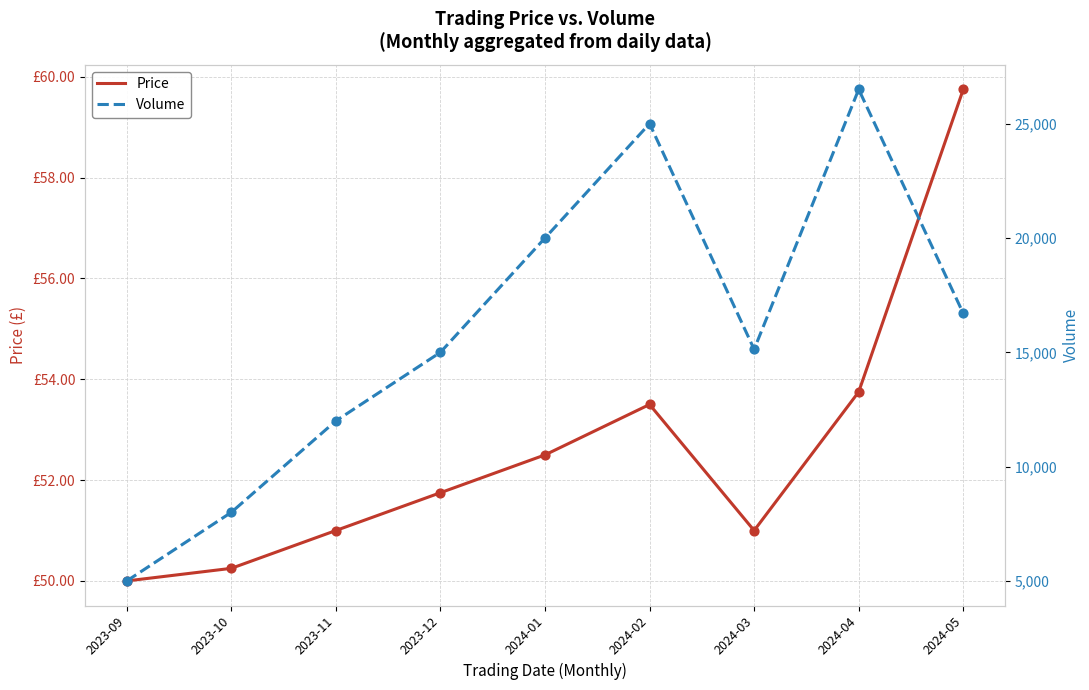

Which series reaches the maximum Y coordinate?

Volume